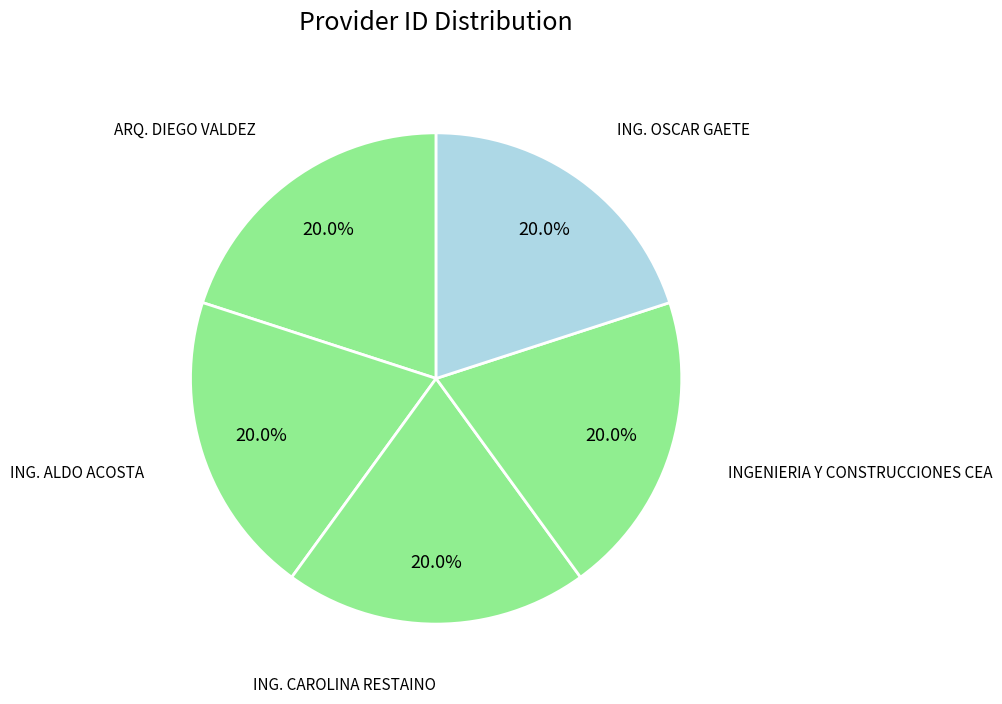

To the nearest percent, what is the average slice percentage?

20%